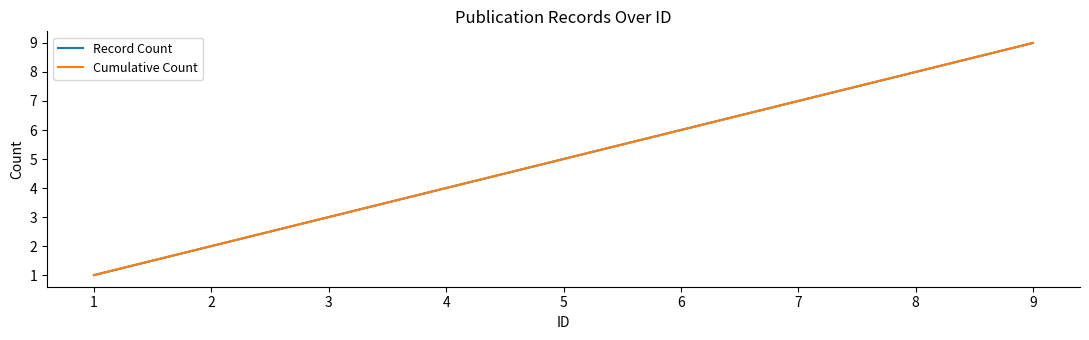

What is the value of the Record Count point at the 4th from the left?

4